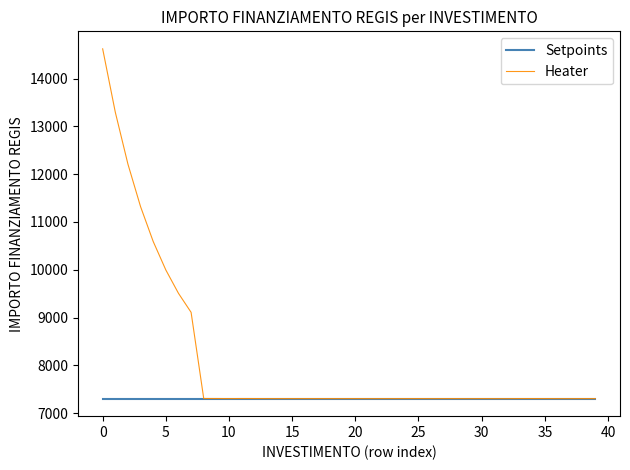

List the series in order of their peak value, lowest first.

Setpoints, Heater